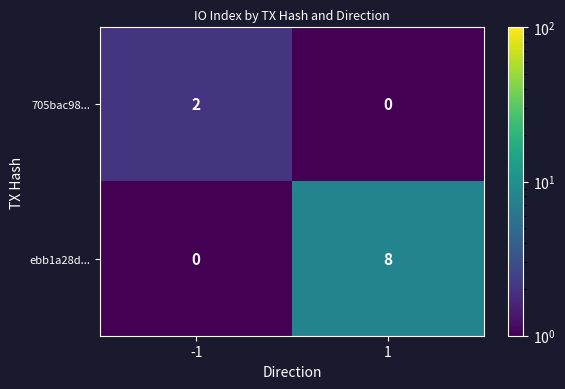

What is the approximate value of ebb1a28d... at 1?

8